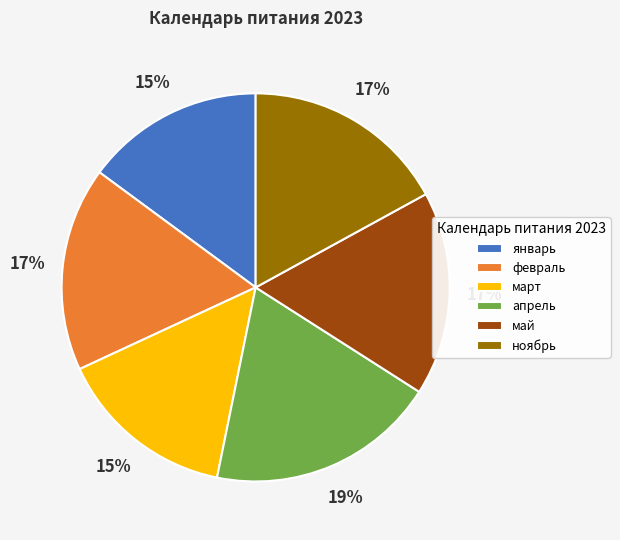

Combined, do январь and май account for over 50%?

No